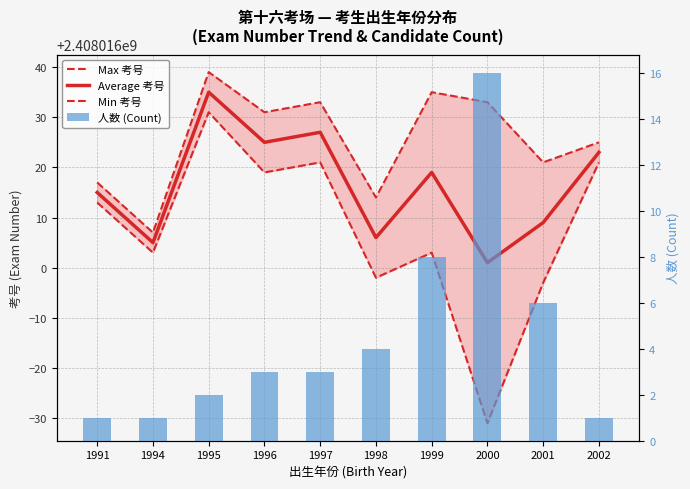

Read the Max value at 1998, to the nearest 10.

2408016010